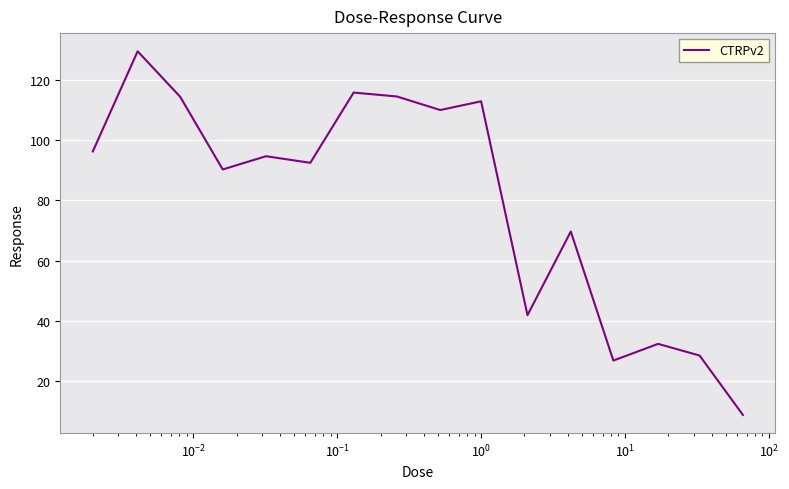

What is the difference between the maximum and minimum values?

120.7